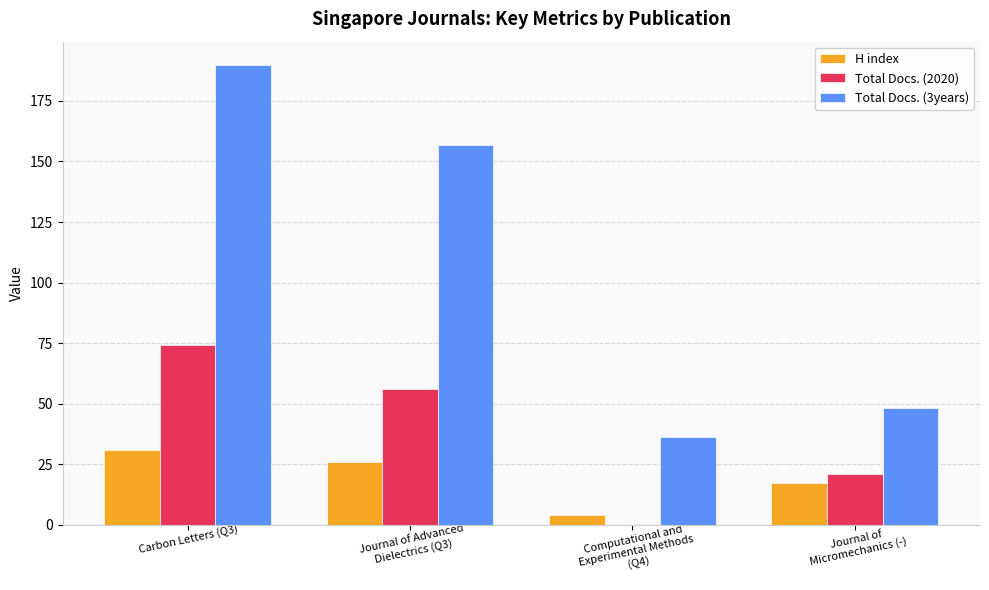

At which category is the sum across all series the highest?

Carbon Letters (Q3)